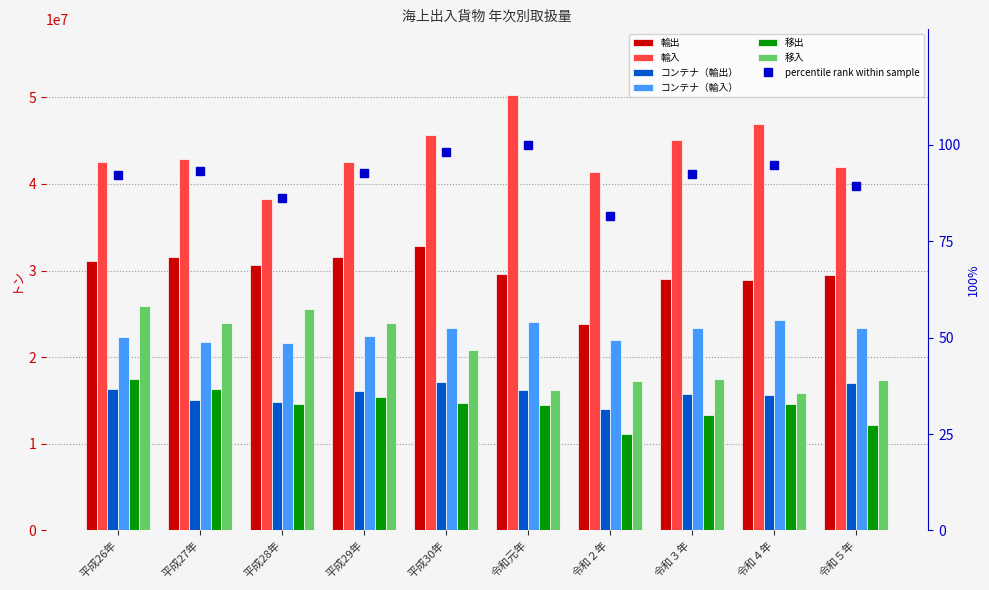

At which category is the sum across all series the highest?

平成26年